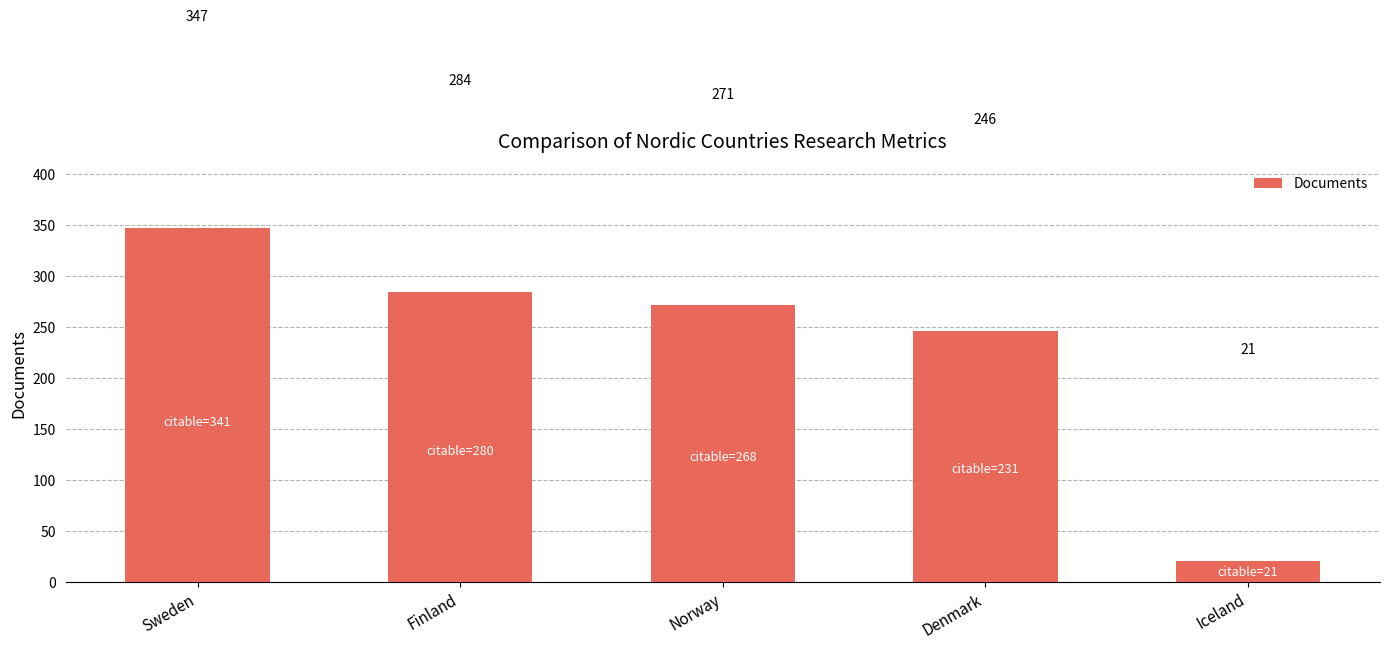

Reading left to right, extract all data points from this chart.

Sweden=347	Finland=284	Norway=271	Denmark=246	Iceland=21